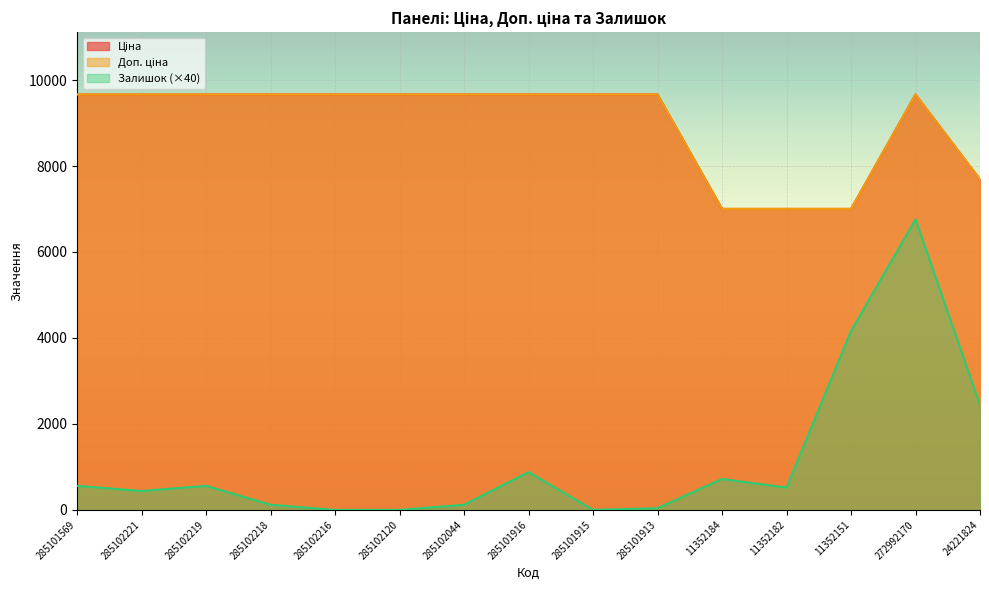

What are all the series names shown in the legend?

Ціна, Доп. ціна, Залишок